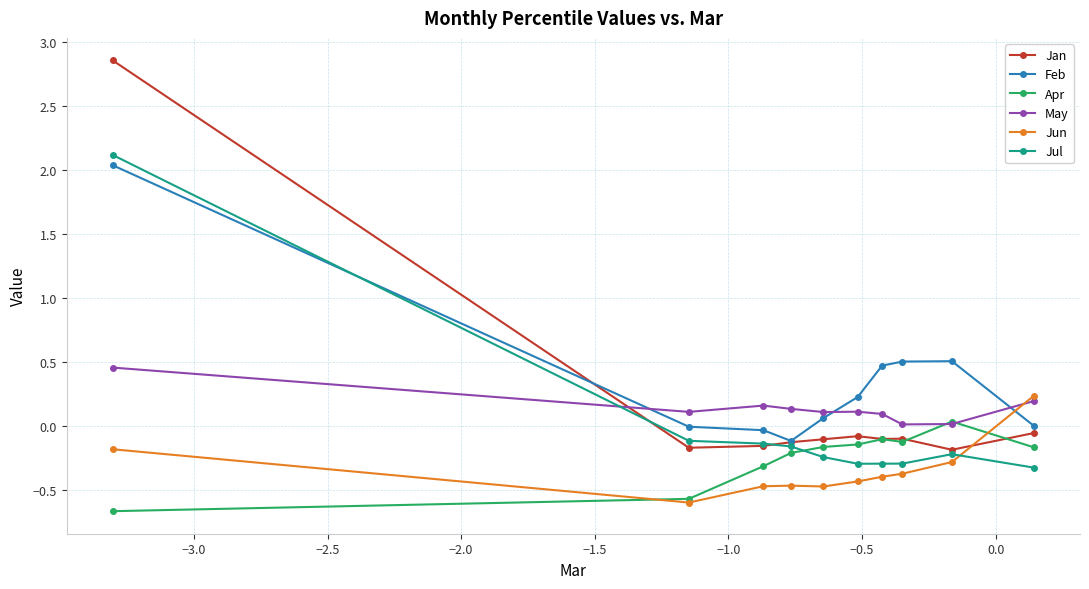

Which series has the largest total across all categories?

Feb